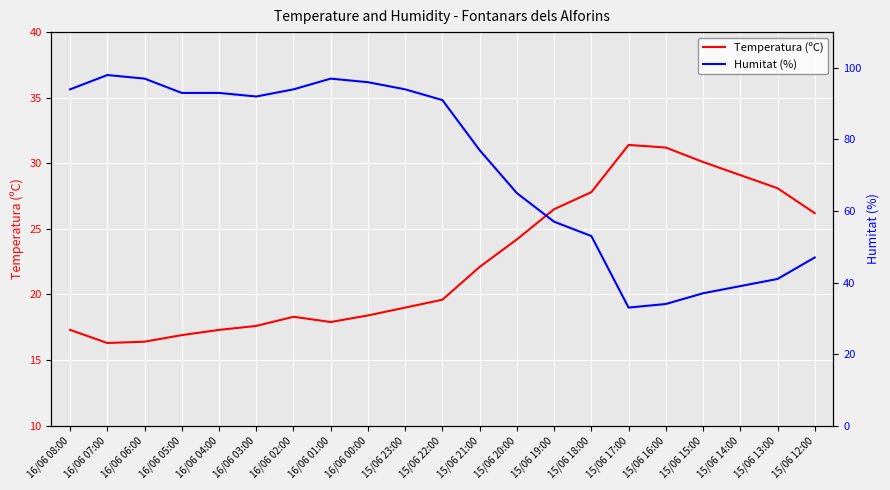

How many values in the Humitat (%) series are below 91?

10